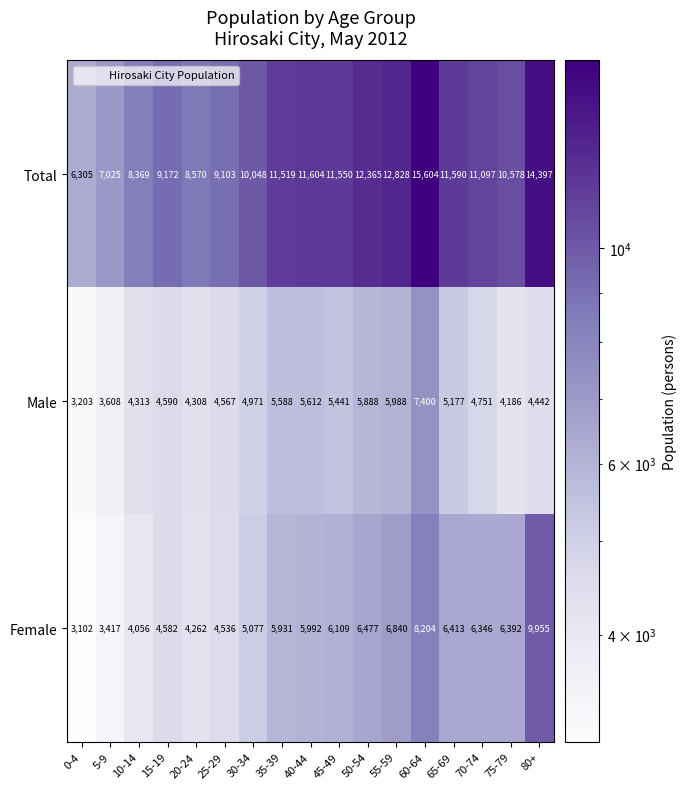

True or false: Female has a value of 4262 at 20-24.

True